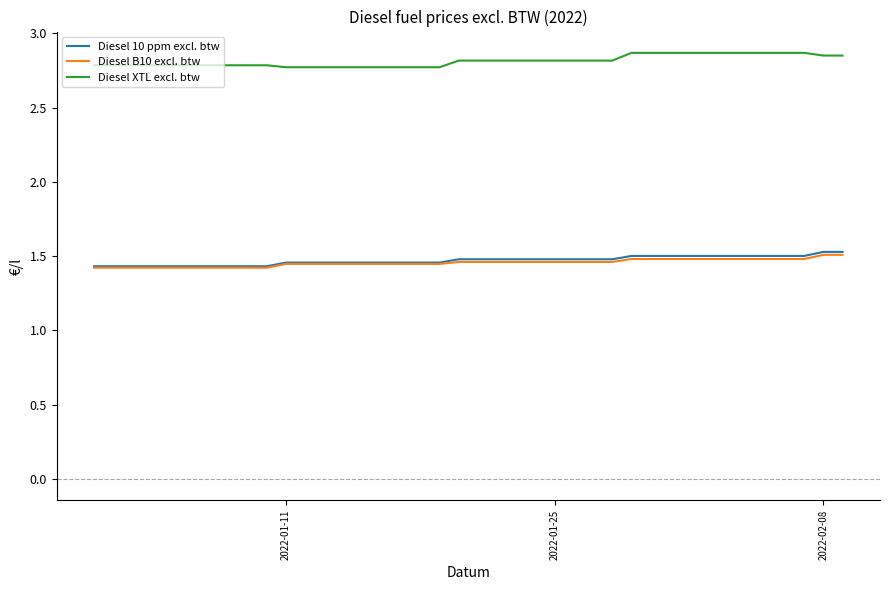

Which series has the largest total across all categories?

Diesel XTL excl. btw